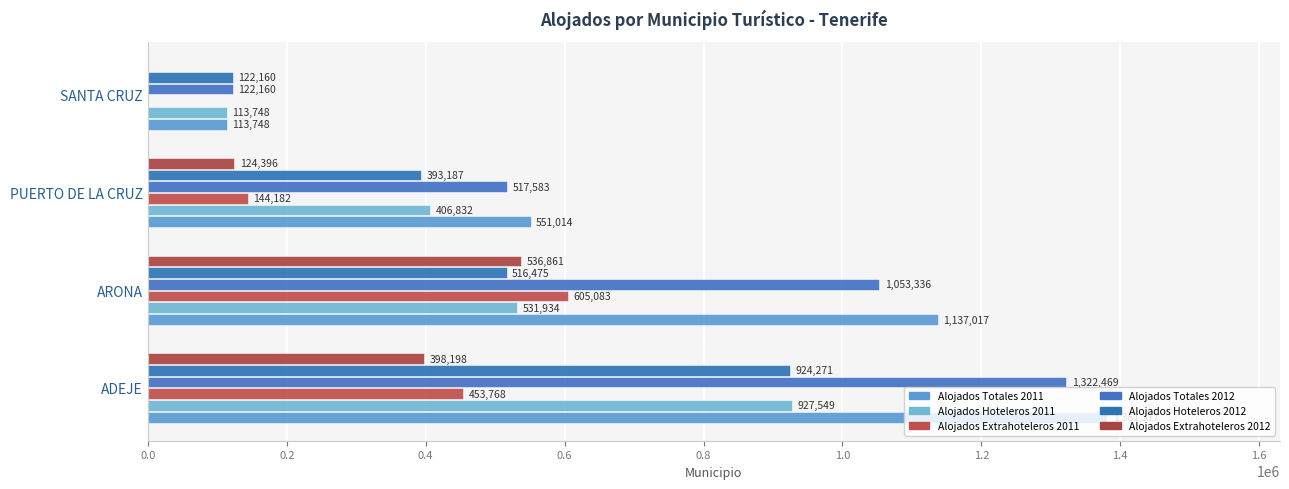

What is the sum of all Alojados Totales 2011 values?

3183096